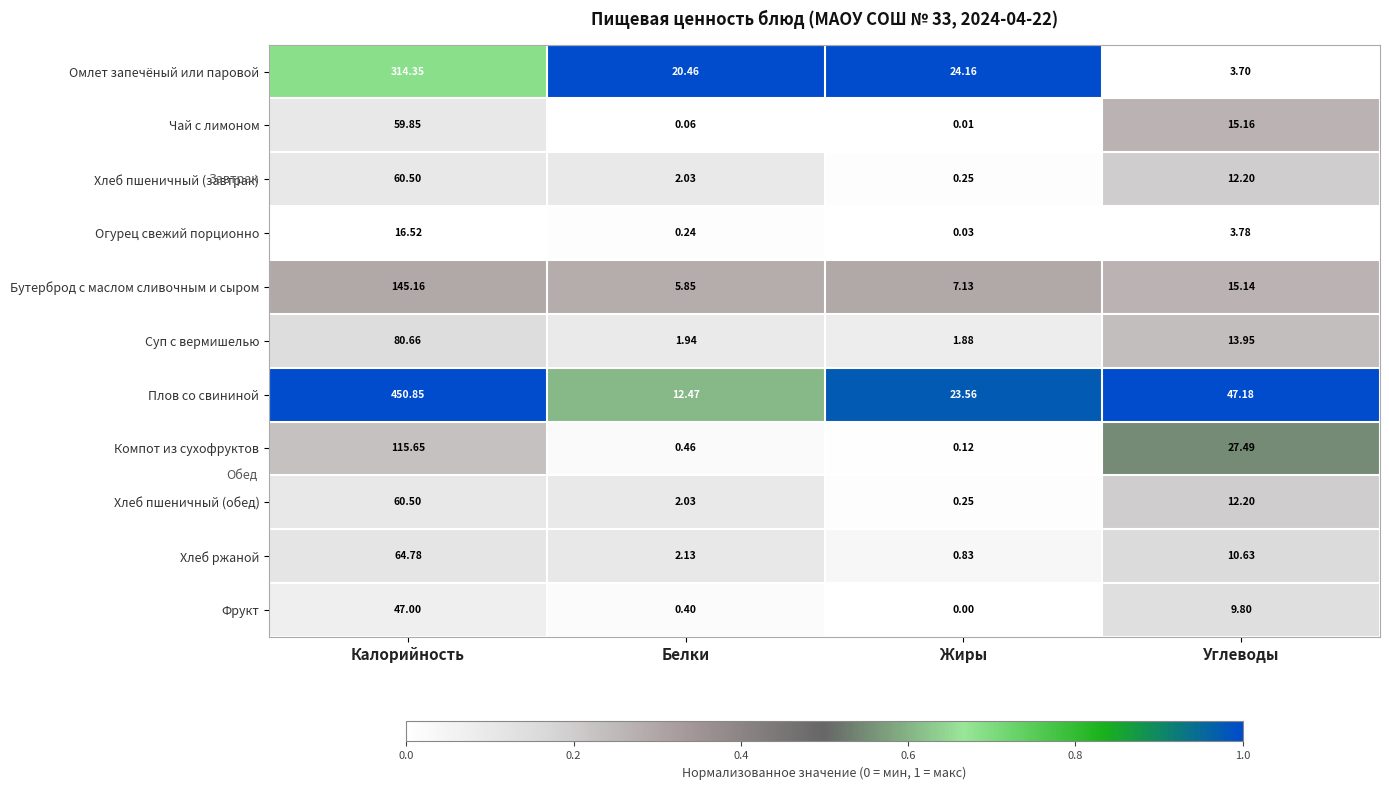

List the labels in order of Хлеб ржаной value, largest first.

Калорийность, Углеводы, Белки, Жиры